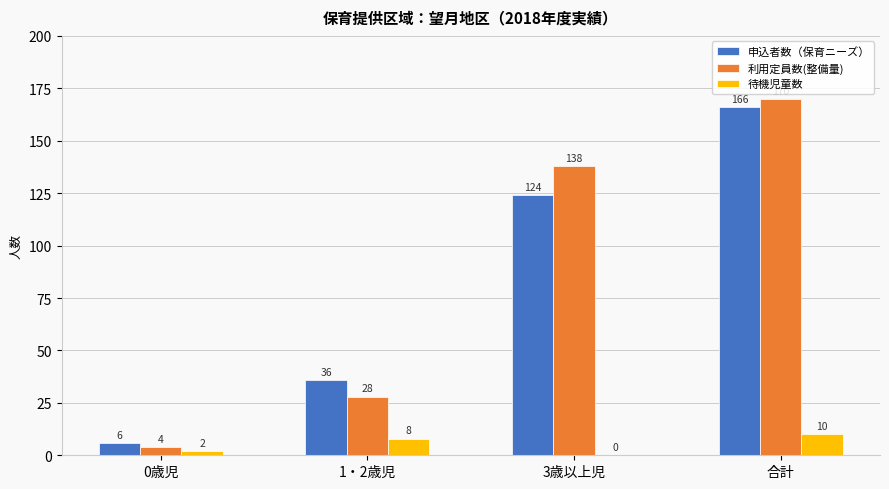

At which category is the sum across all series the highest?

合計